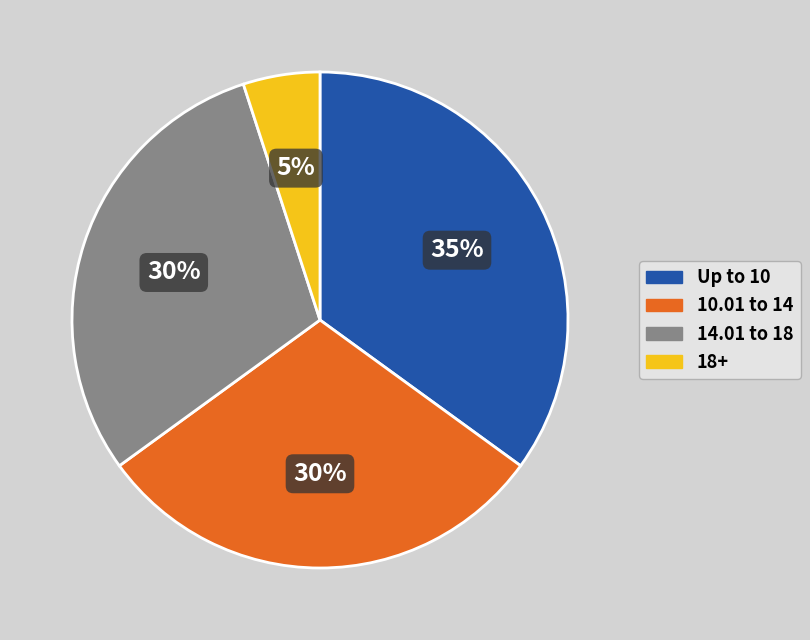

Is there any slice that represents more than half of the pie?

No